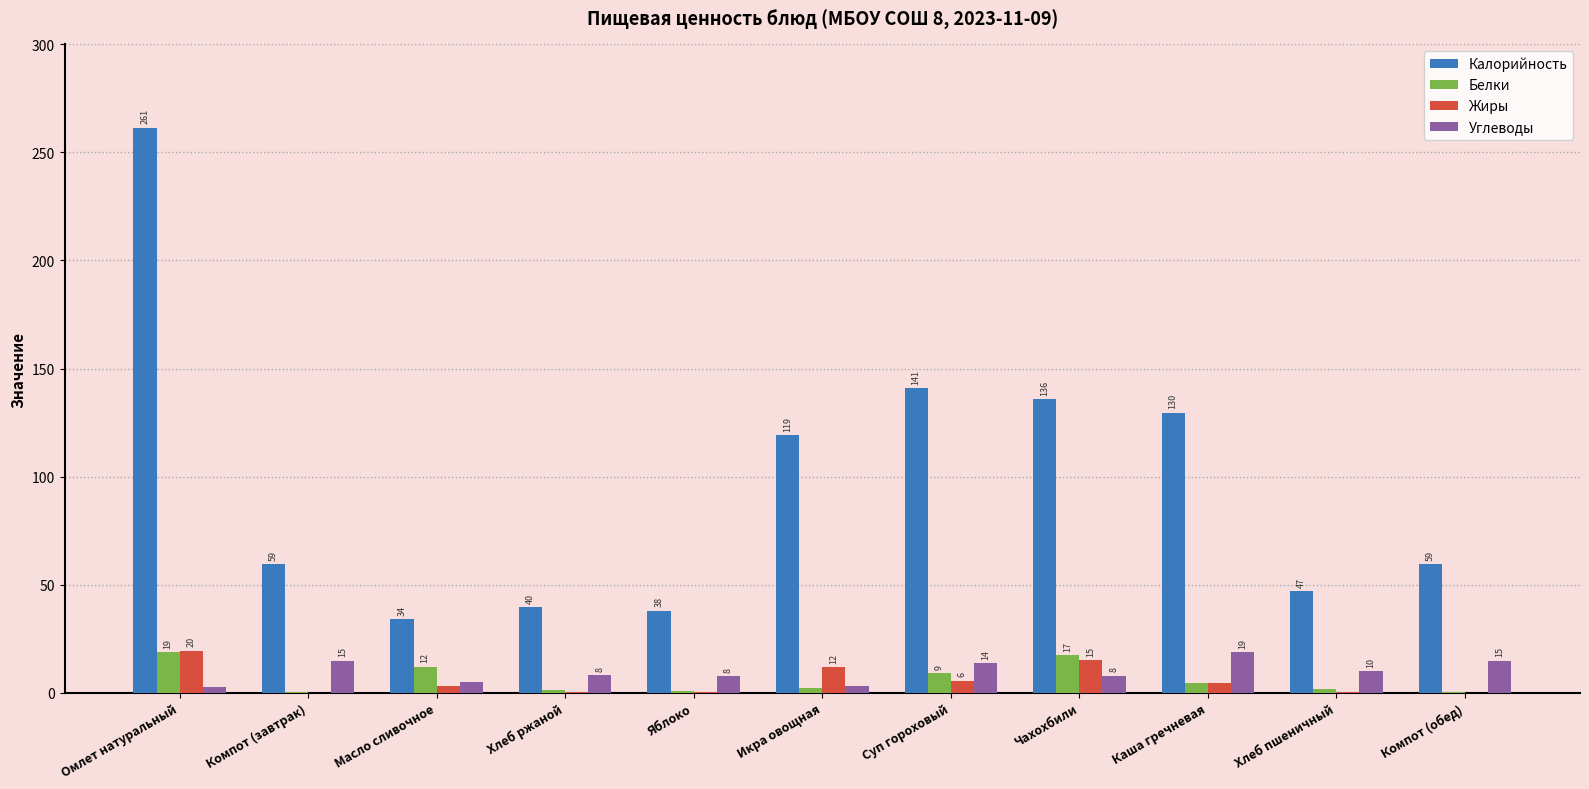

Count the number of data series in this chart.

4